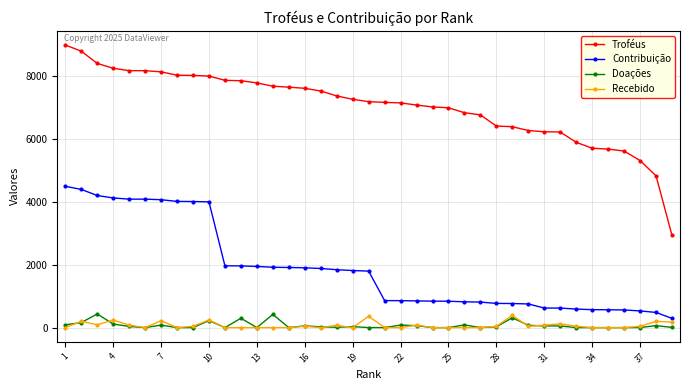

What is the maximum value shown in the chart?

9000